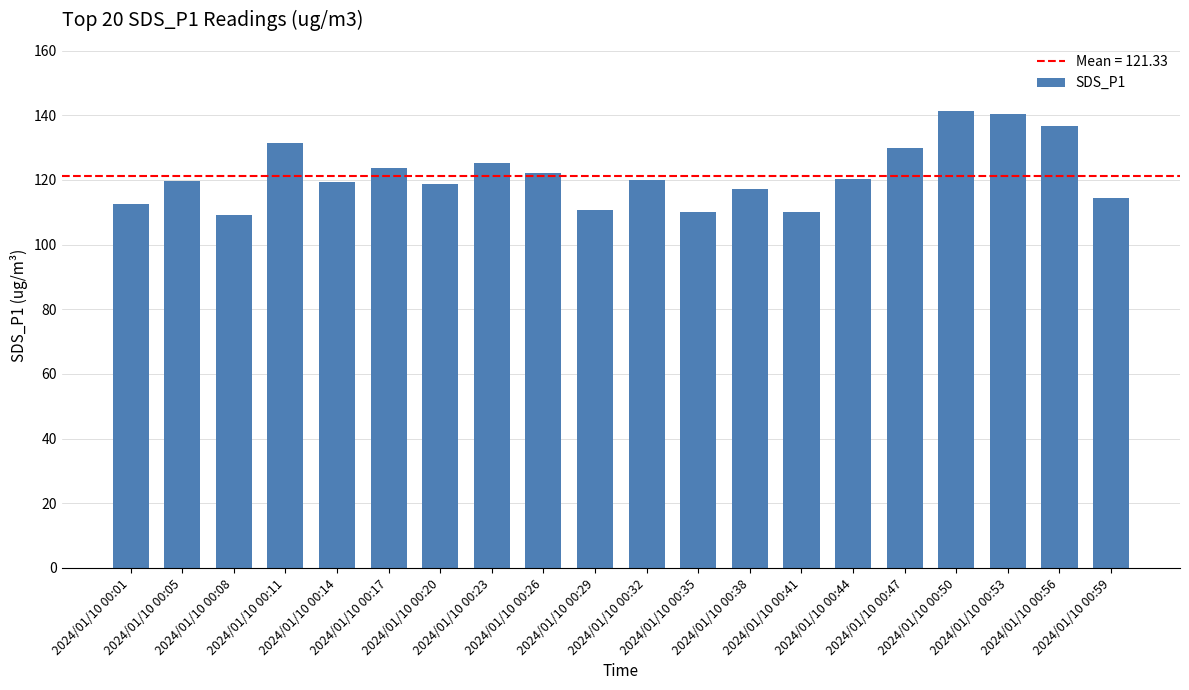

What is the greatest value displayed?

141.2